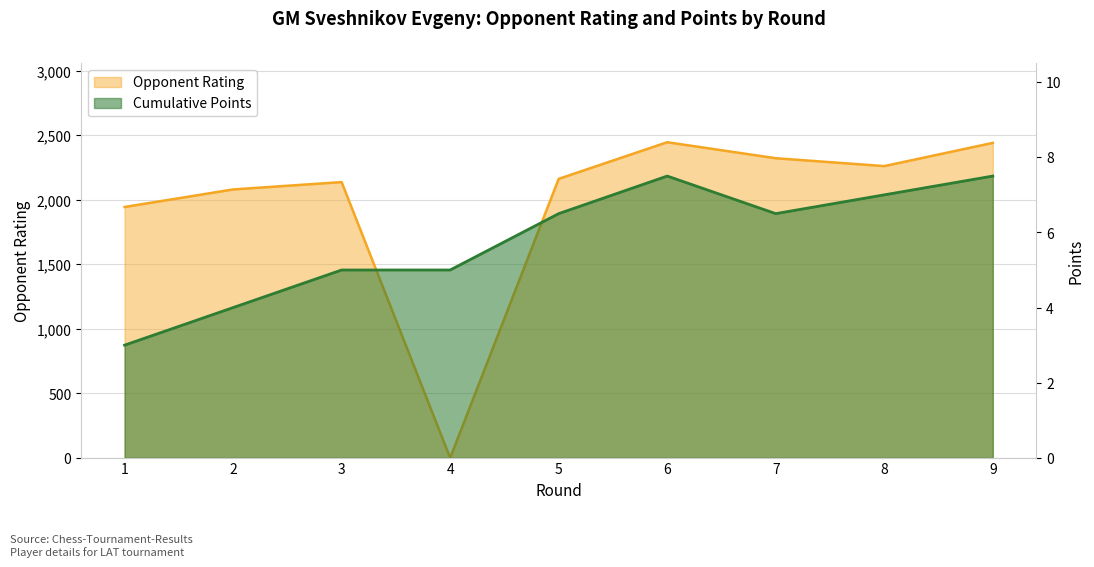

At how many categories does at least one series exceed 1994?

7